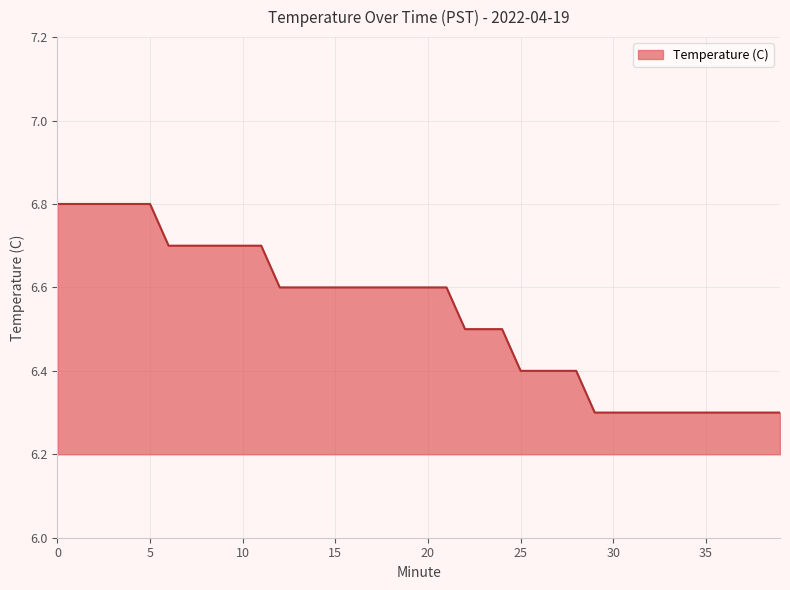

What is the greatest value displayed?

6.8